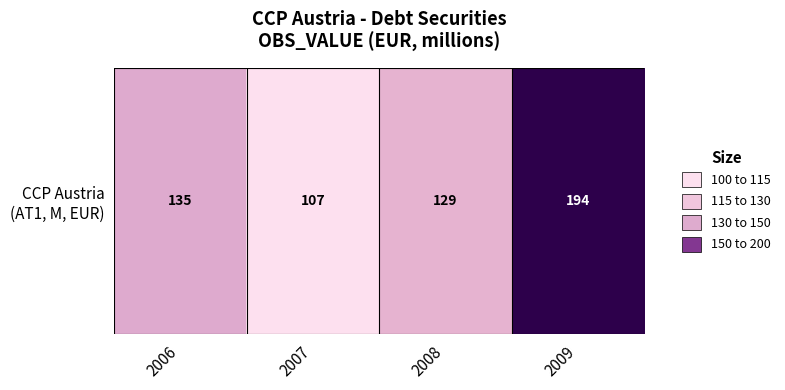

The value at 2009 is 194. True or false?

True